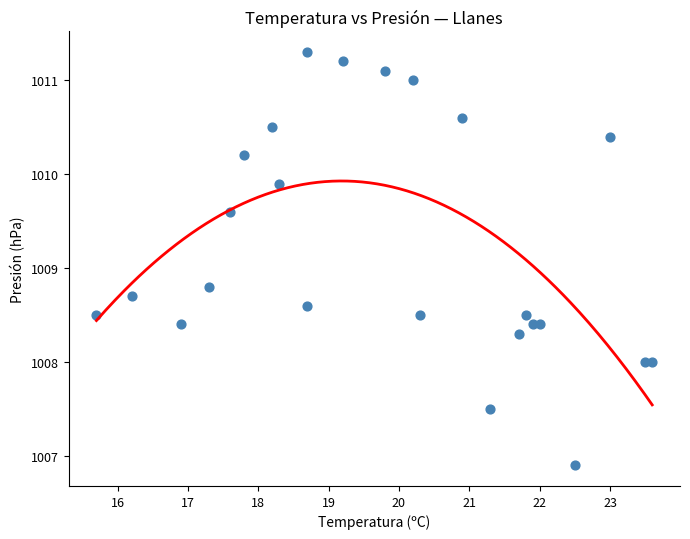

What is the range of X values (max minus min)?

7.9